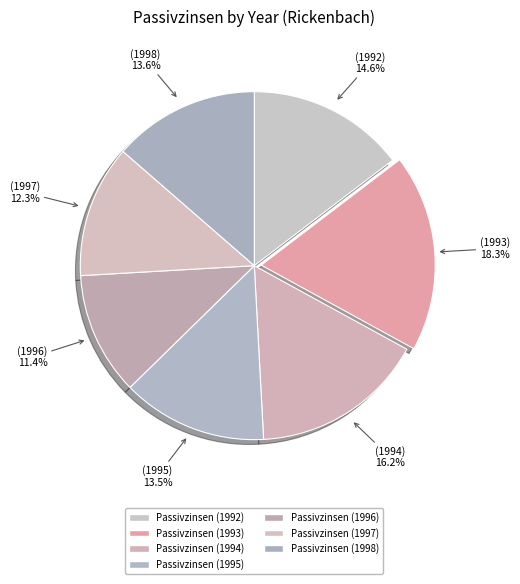

To the nearest percent, what is the difference between the Passivzinsen (1994) and Passivzinsen (1998) slice percentages?

3%